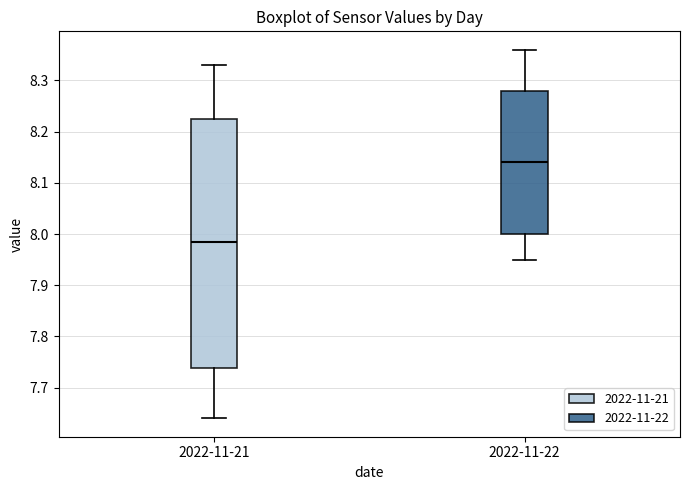

Which box is the tallest, from its lower edge to its upper edge?

2022-11-21